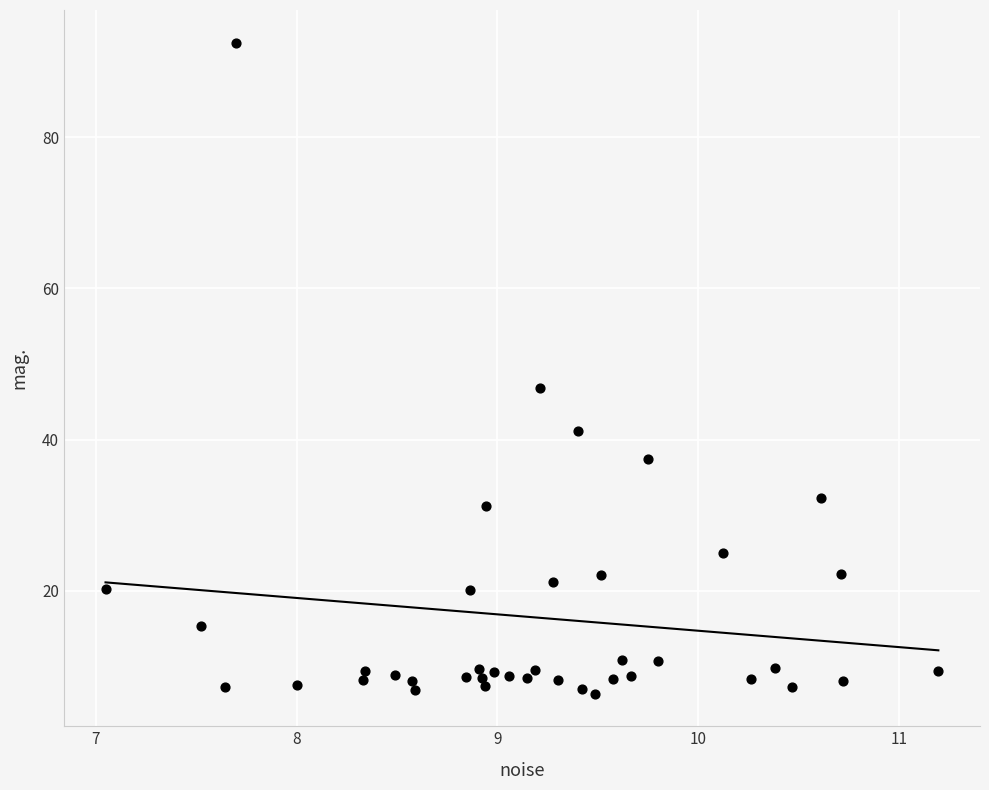

What is the range of X values (max minus min)?

4.1